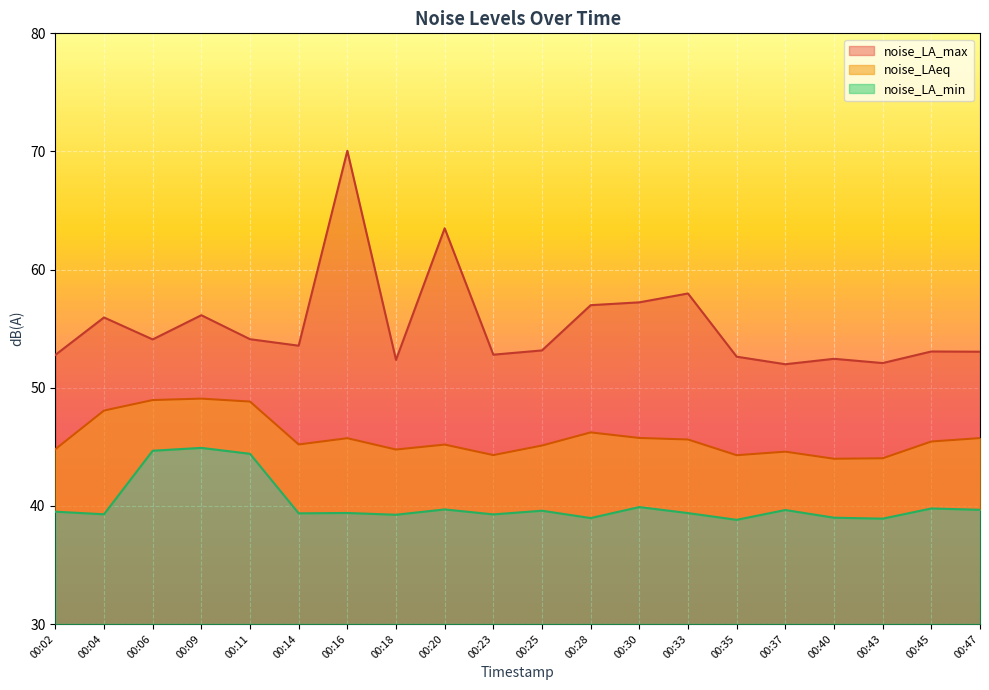

What is the maximum value for noise_LA_min?

44.9